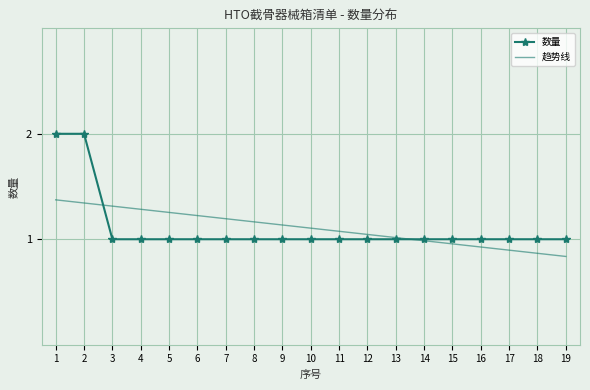

How many times do 数量 and 趋势线 cross each other?

2